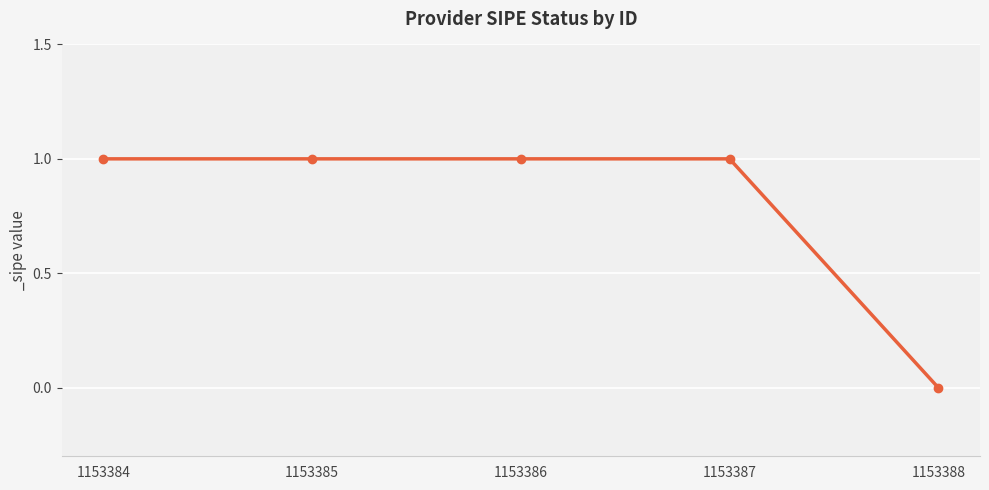

Which label corresponds to the smallest value in the chart?

1153388